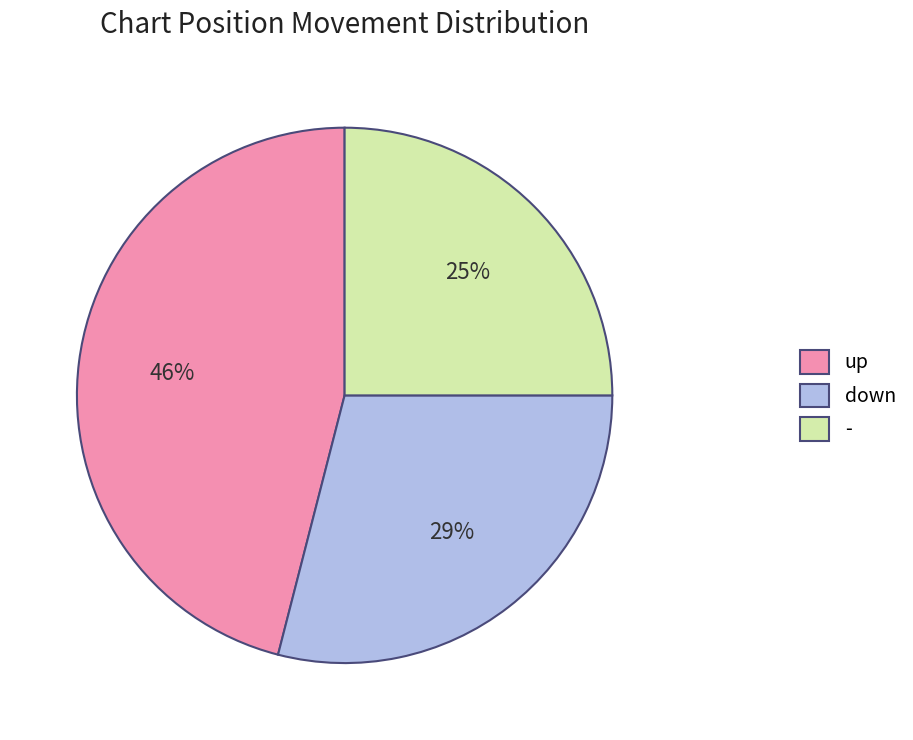

To the nearest percent, what portion does down represent?

29%